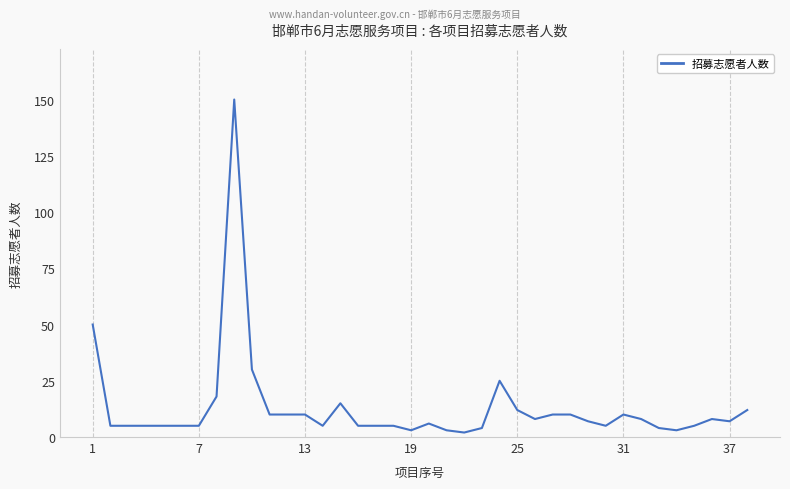

How many lines are shown in the chart?

1